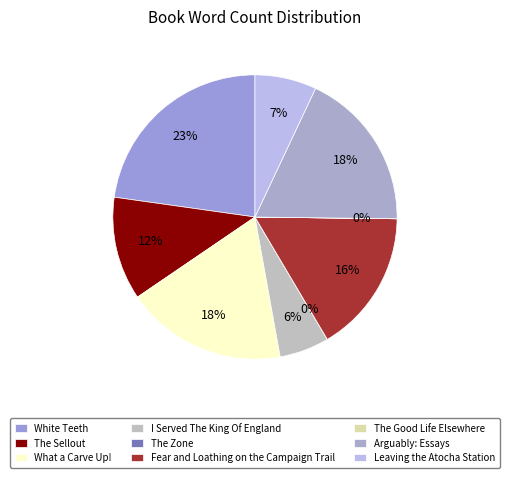

To the nearest percent, what is the difference between the largest and smallest slice percentages?

23%